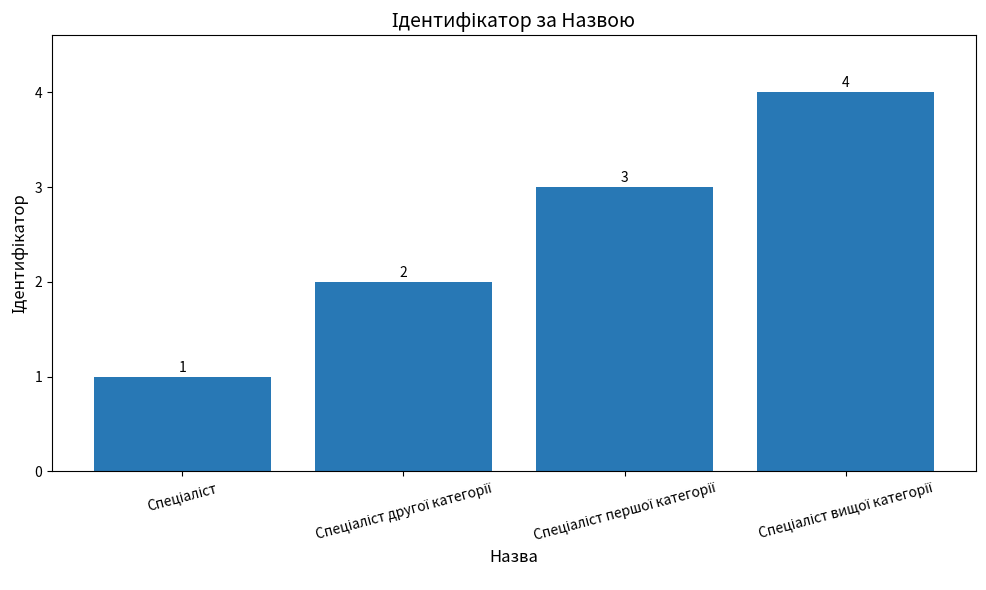

How many values are between 2 and 4?

3